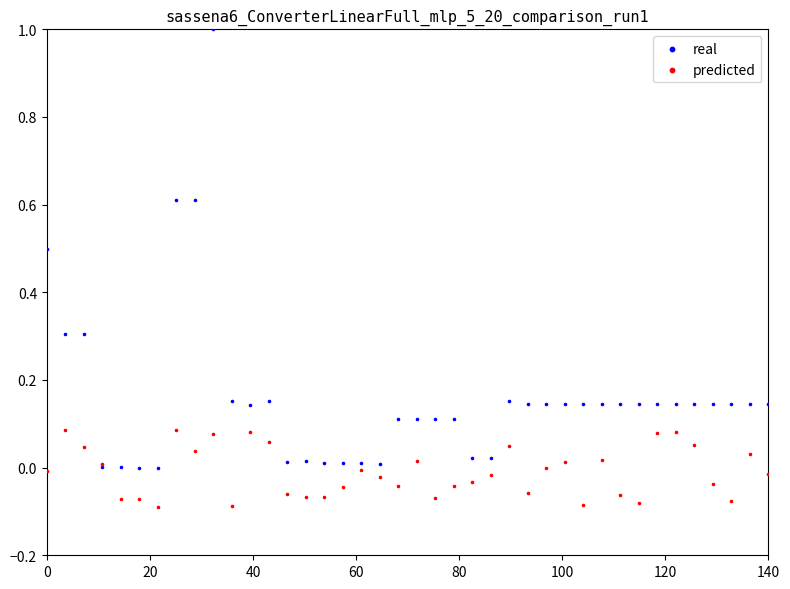

Which series reaches the maximum Y coordinate?

real